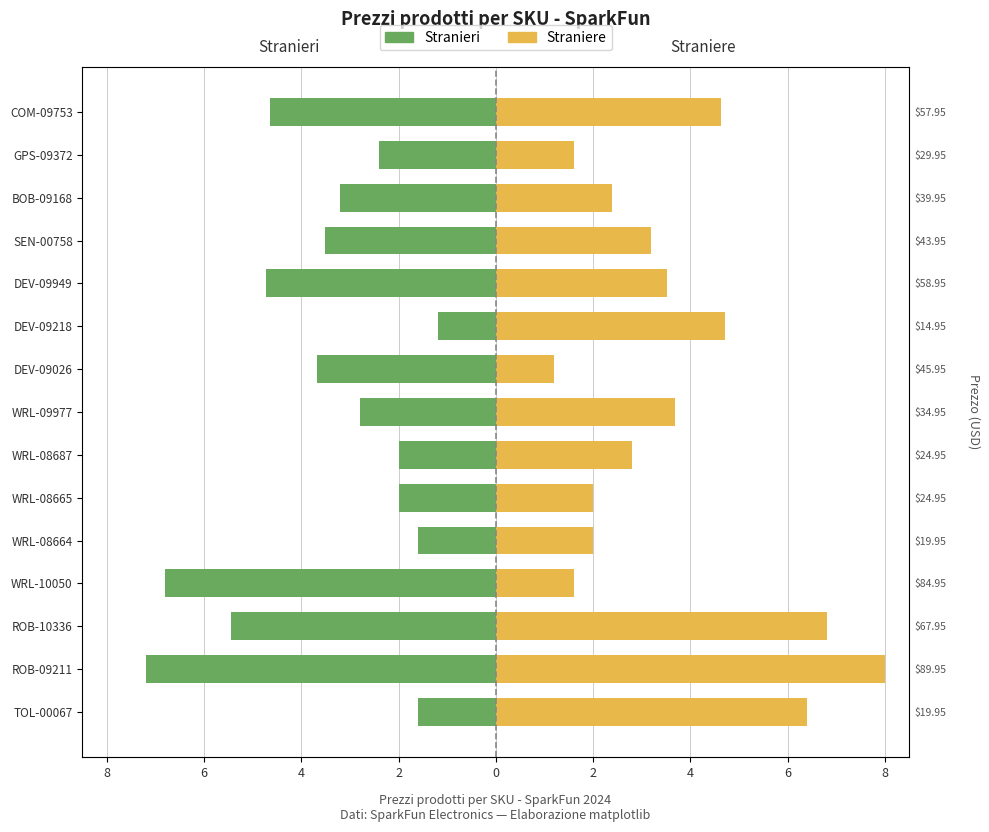

Rank the series by their maximum value, from highest to lowest.

Straniere, Stranieri